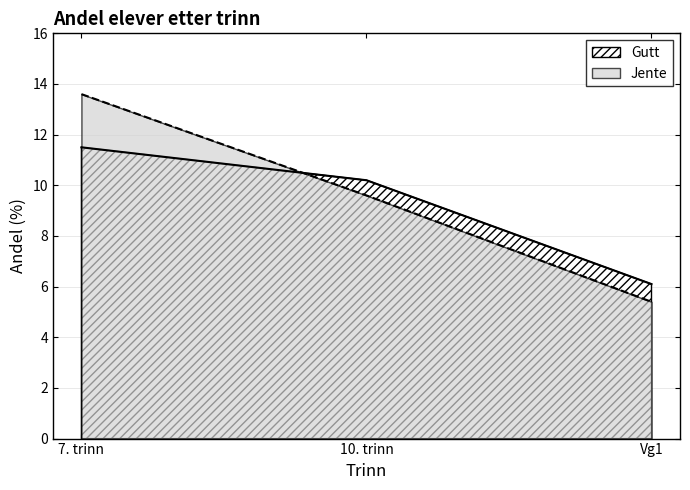

Which series has the largest total across all categories?

Jente